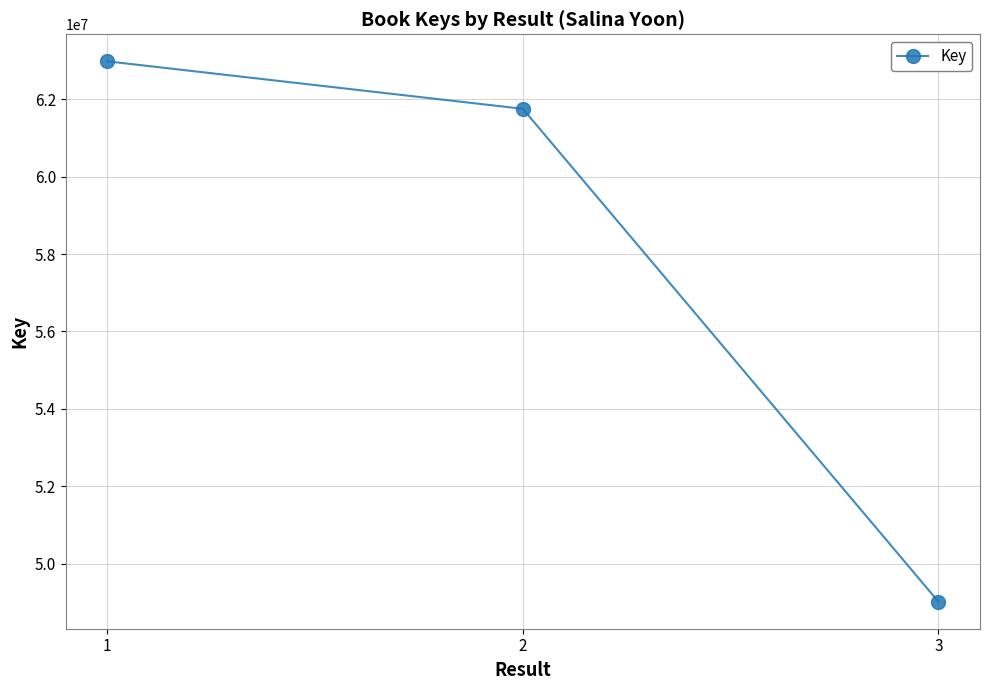

Which label corresponds to the largest value in the chart?

1